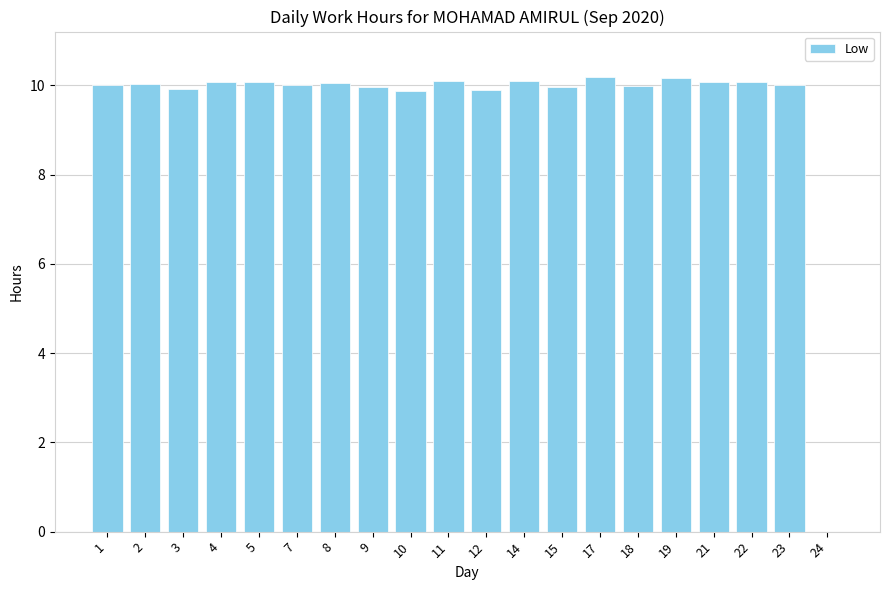

How many categories are shown in the chart?

20